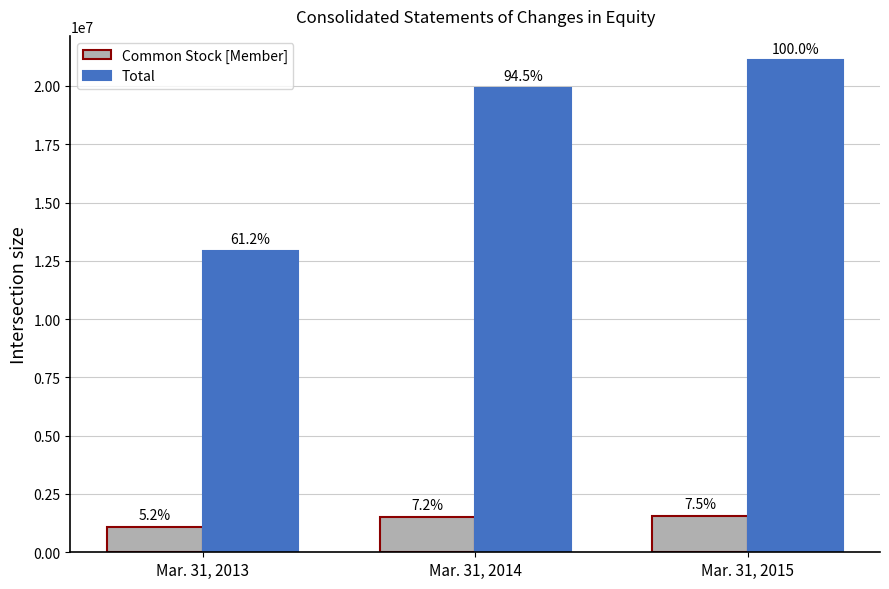

What is the value of the Common Stock [Member] bar at the 3rd from the left?

1571877